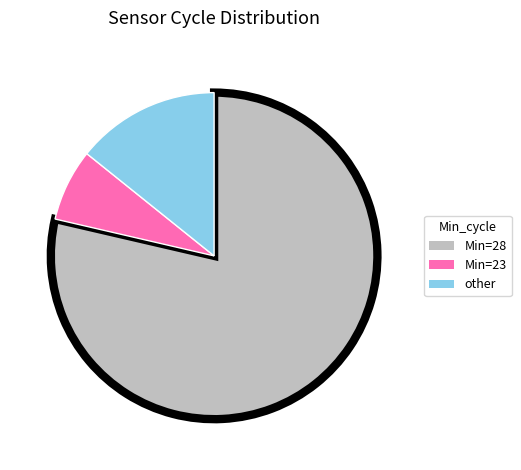

Is there a majority slice in this chart?

Yes